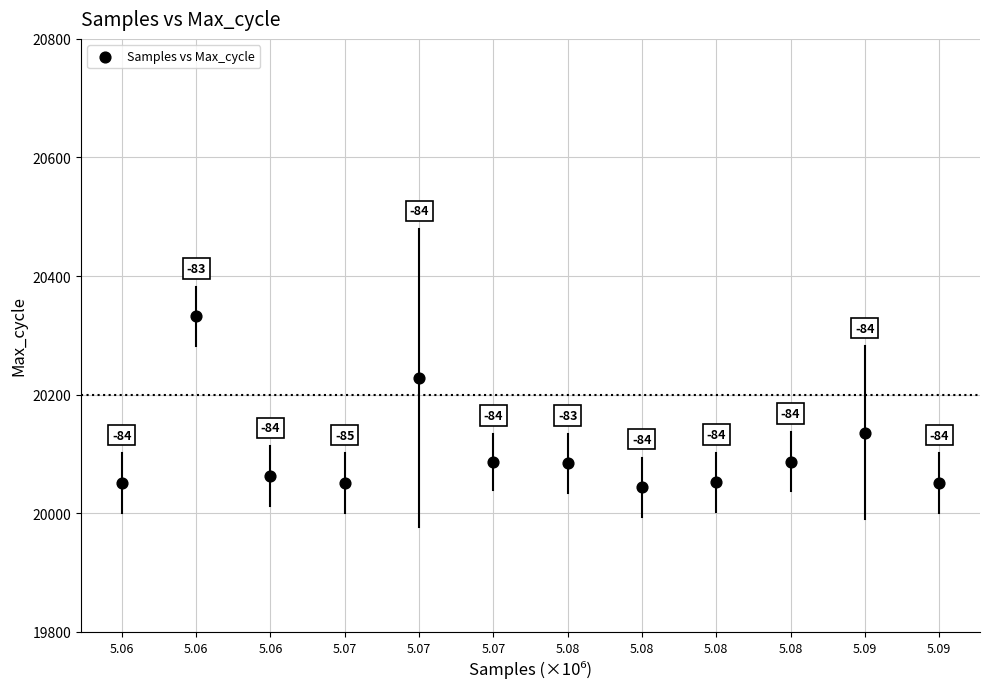

What Y value in the scatter plot is closest to 20188?

20227.8